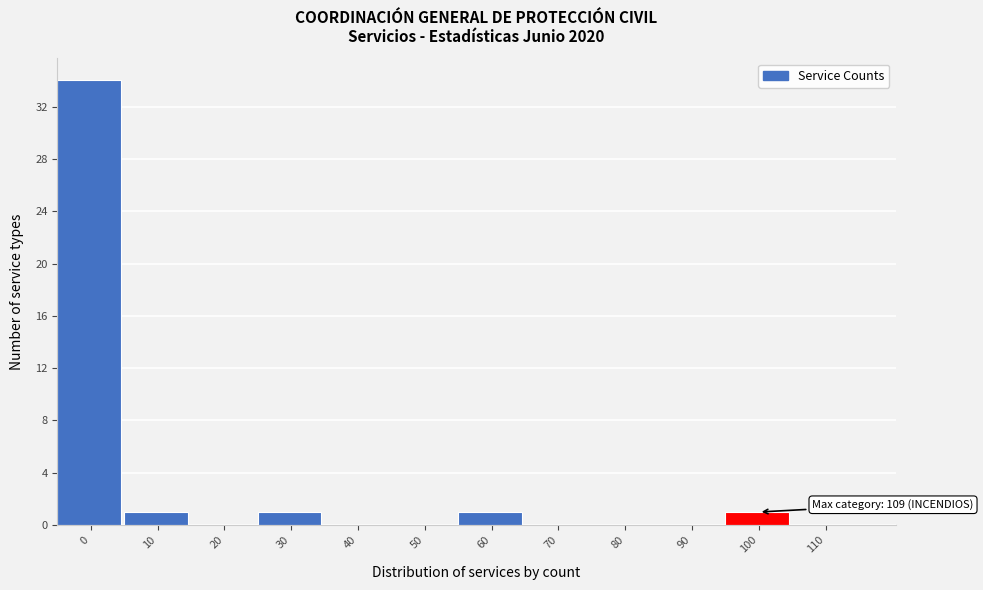

Reading right to left, list all the values displayed in this chart.

110=0	100=1	90=0	80=0	70=0	60=1	50=0	40=0	30=1	20=0	10=1	0=34